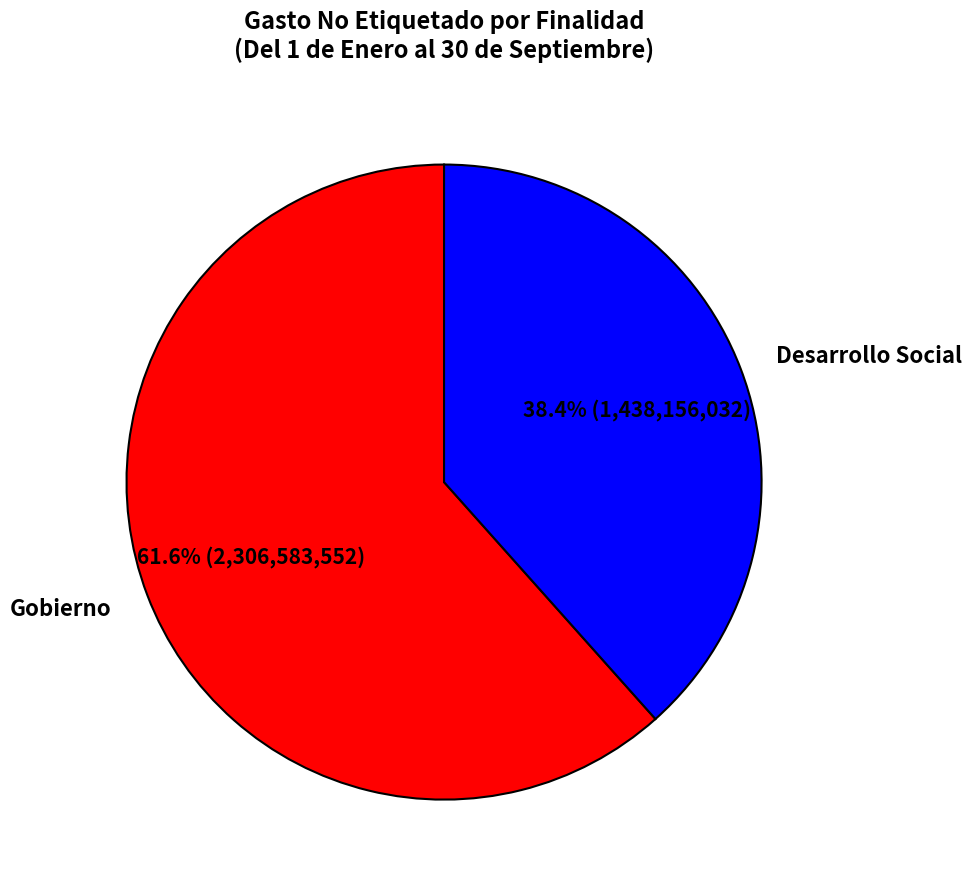

How many segments does this pie chart have?

2